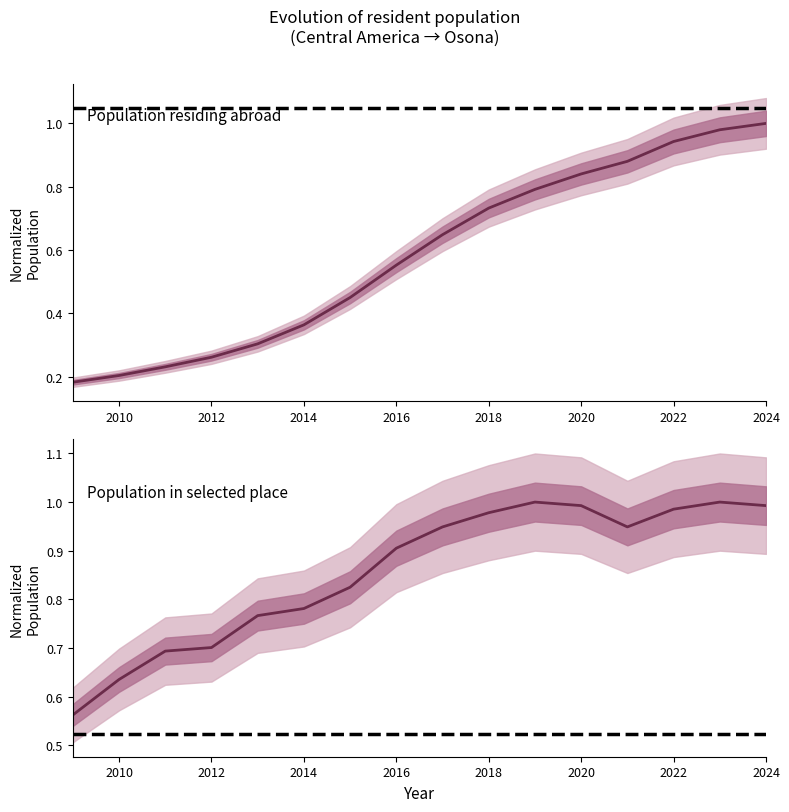

List the series in order of their peak value, highest first.

Population residing abroad, Population in selected place